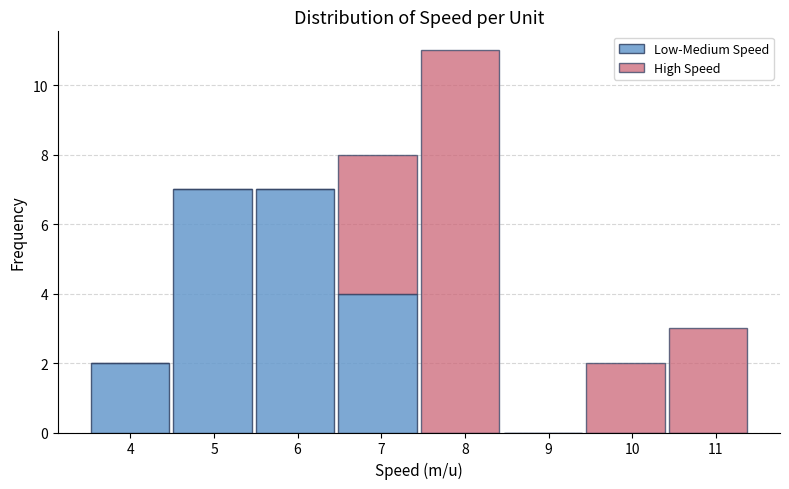

What is the total height of the stacked bar covering 10.4 to 11.4 on the x-axis? Neither the bar edges nor the heights are printed on the chart, so give them approximately, as read against the axes.

3